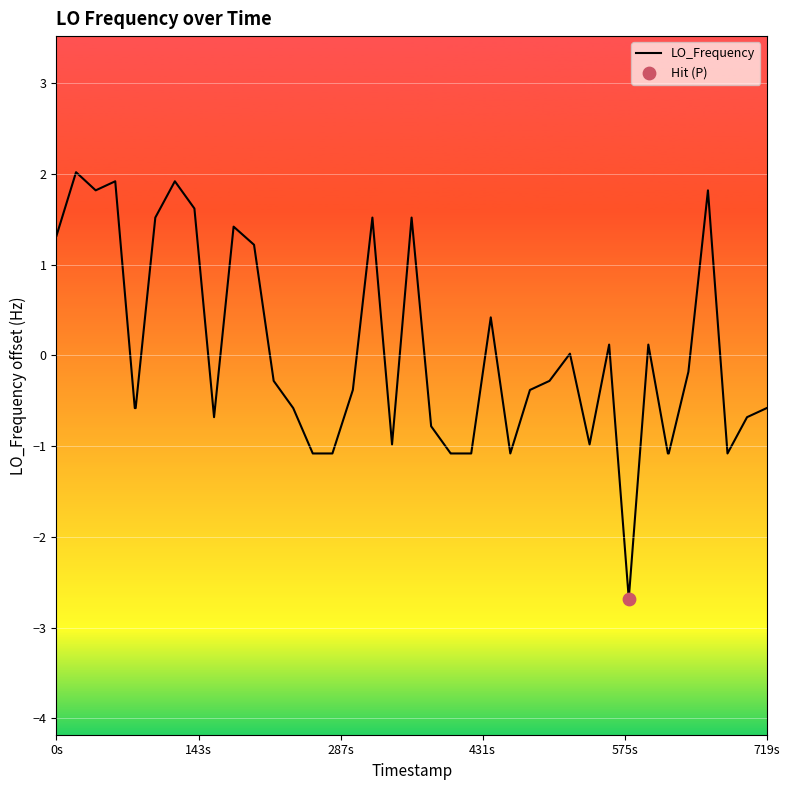

What is the maximum value shown in the chart?

2.0